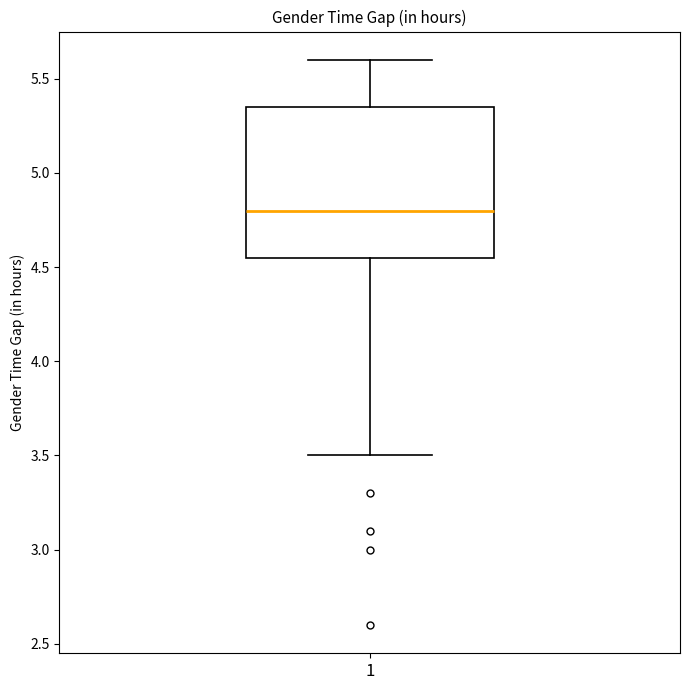

Transcribe this box plot: give where the median line is, the range the box spans, and where the two whiskers end, as read against the y-axis. The values are not printed on the chart, so give them approximately, as read against the axis.

median 4.80, box 4.55 to 5.35, whiskers 3.50 to 5.60